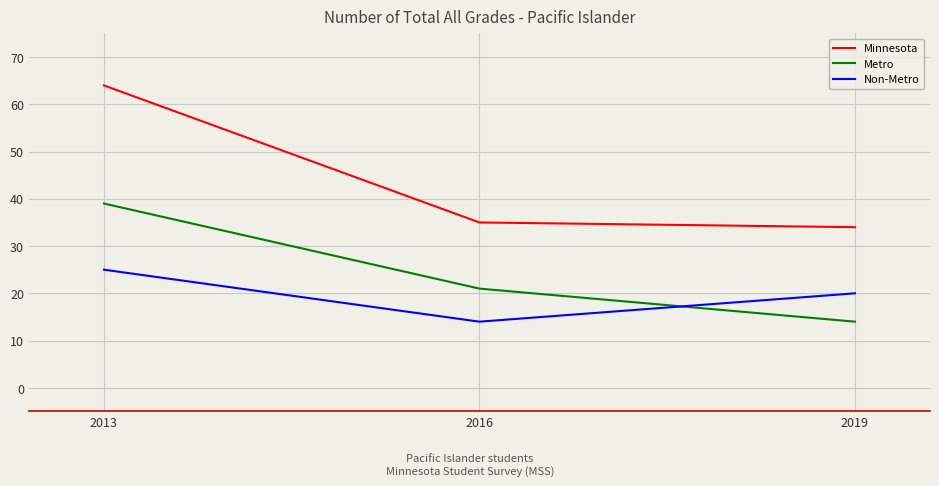

Which series has the largest range (max minus min)?

Minnesota